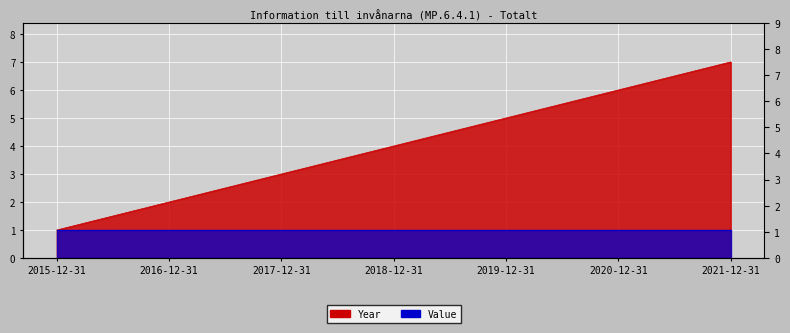

Count the values in the range 2 to 6.

5